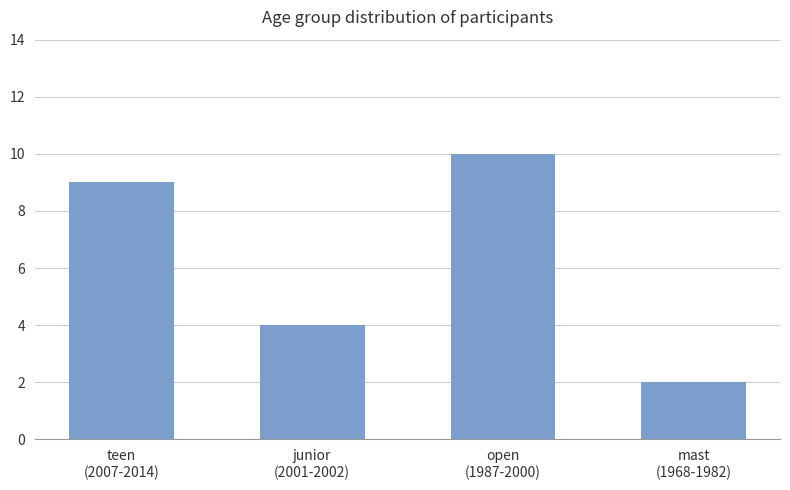

How many data points does each series have?

4